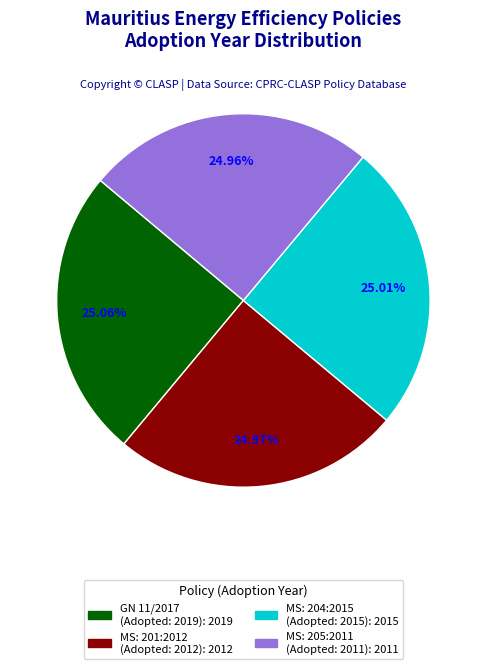

Is there any slice that represents more than half of the pie?

No